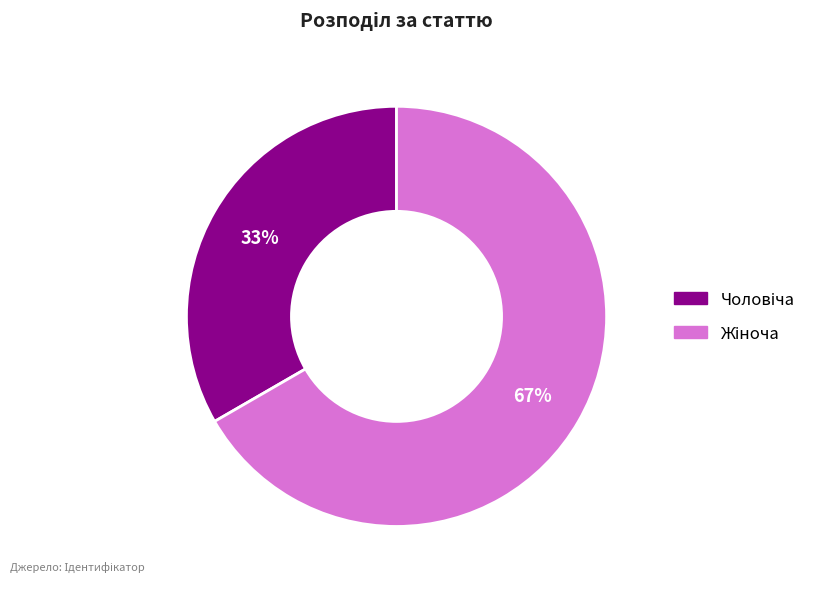

Is there a majority slice in this chart?

Yes